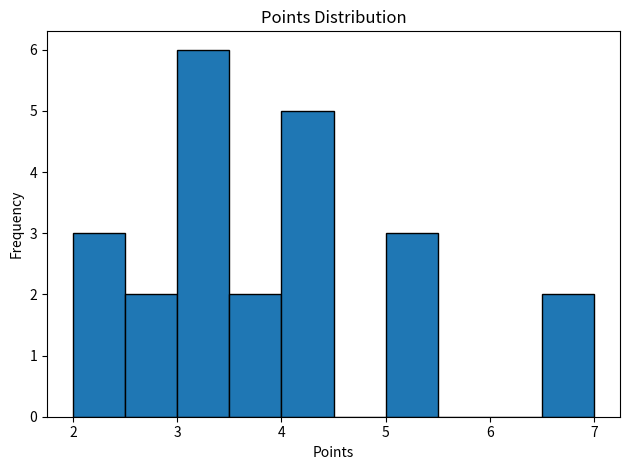

Which range on the x-axis has the tallest bar?

3.0 to 3.5